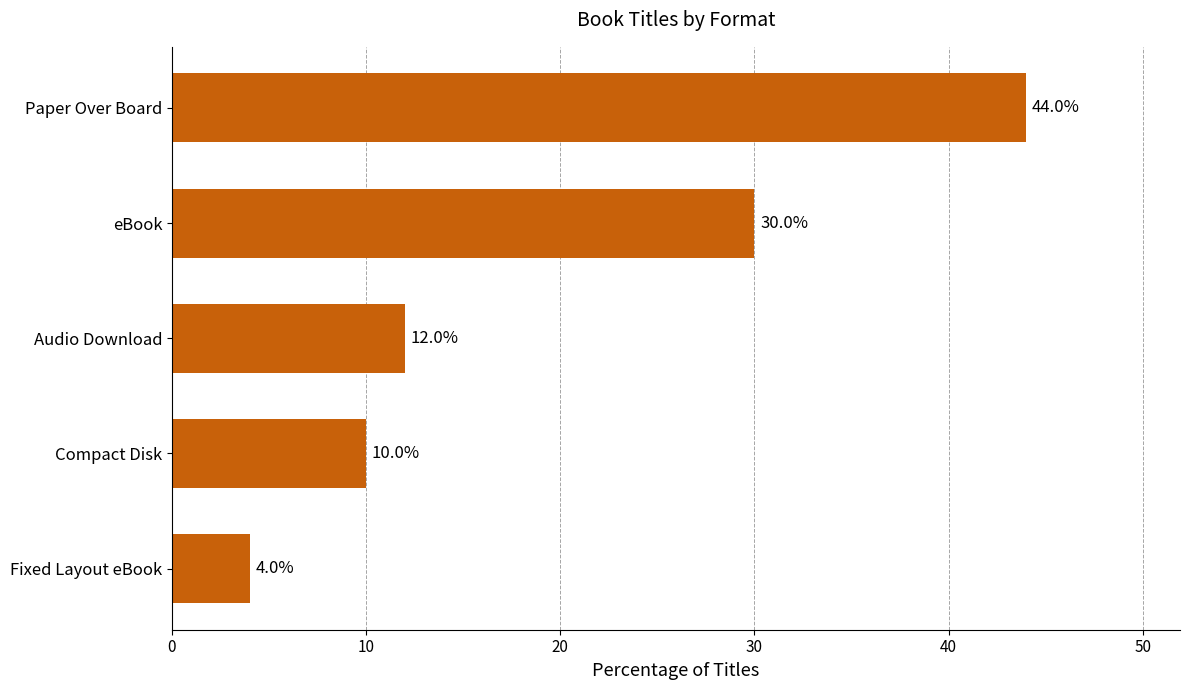

What is the ratio of the value at Compact Disk to the value at eBook?

0.3